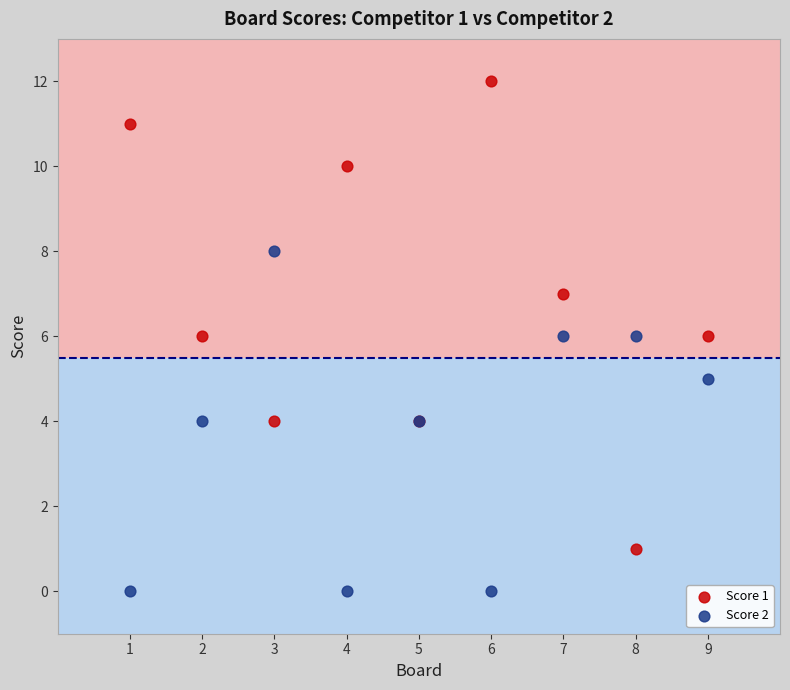

Which series reaches the minimum Y coordinate?

Score 2